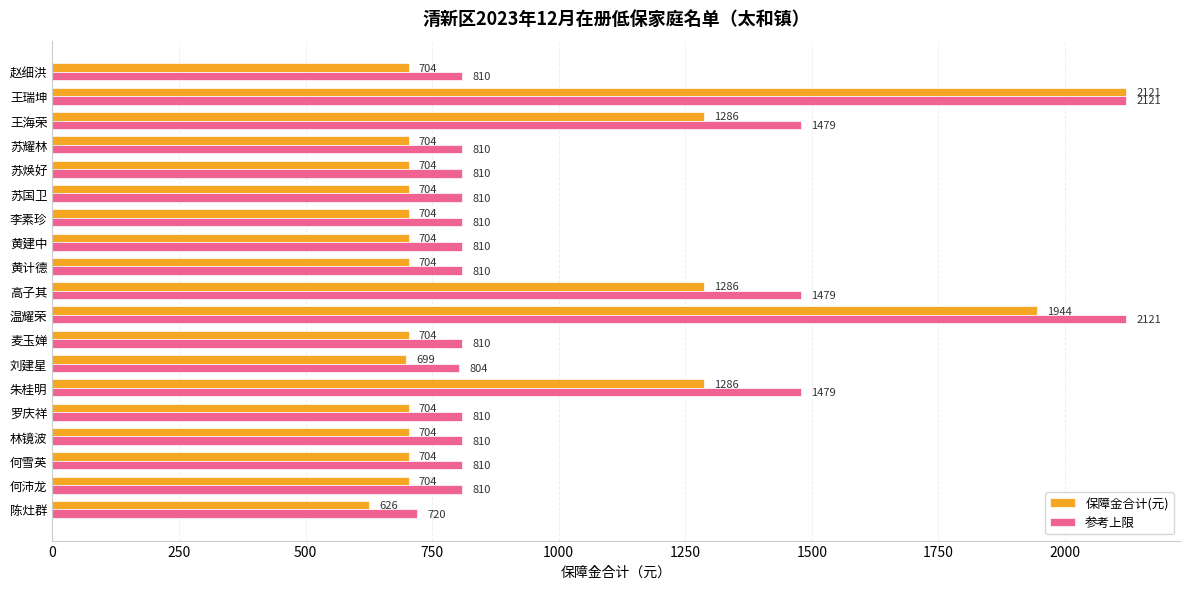

List the series in order of their overall mean, lowest first.

保障金合计(元), 参考上限